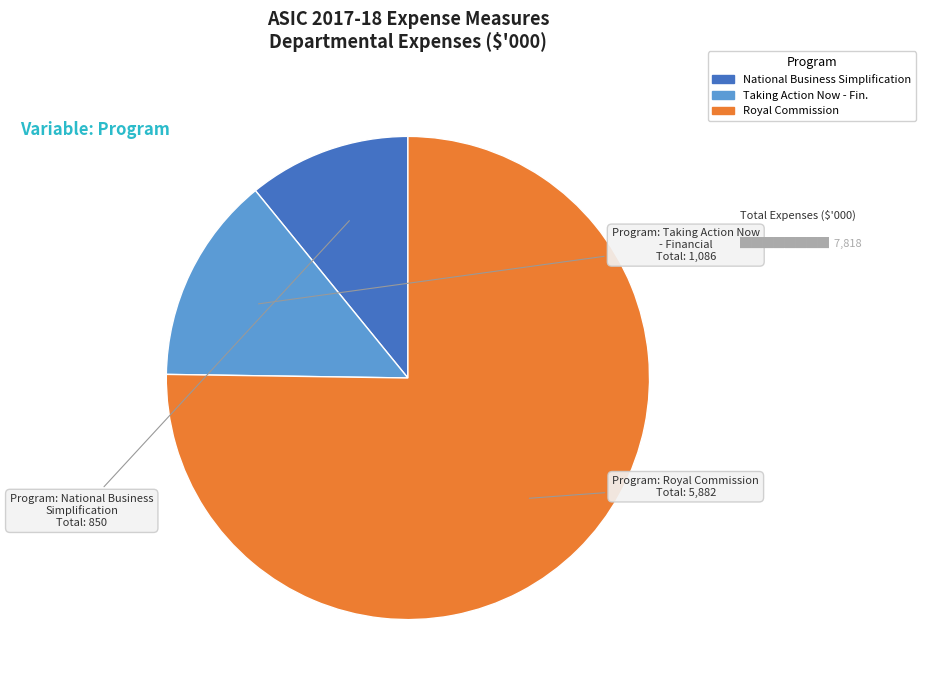

Is there any slice that represents more than half of the pie?

Yes